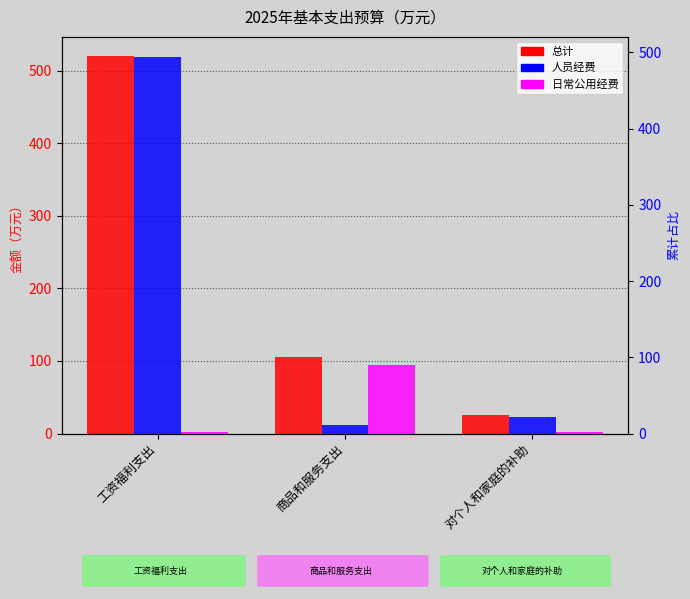

The value of 人员经费 at 对个人和家庭的补助 is 23.4. True or false?

True